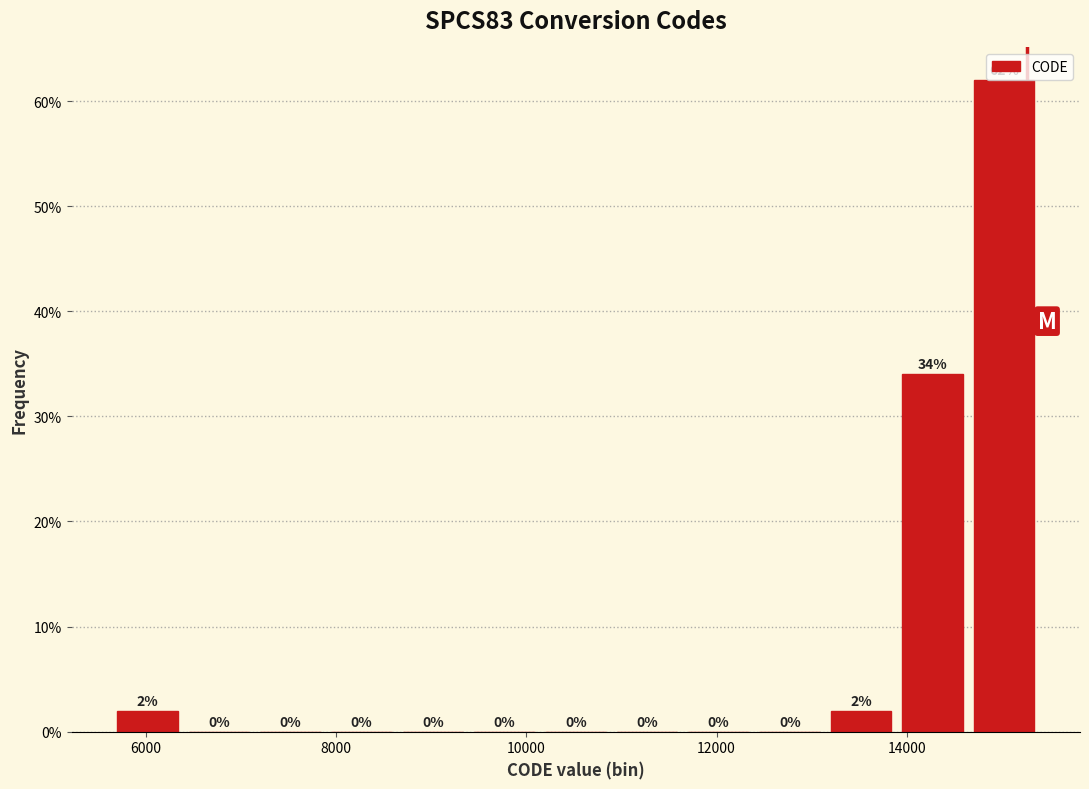

Read against the x-axis, roughly where is the centre of the tallest bar?

15000